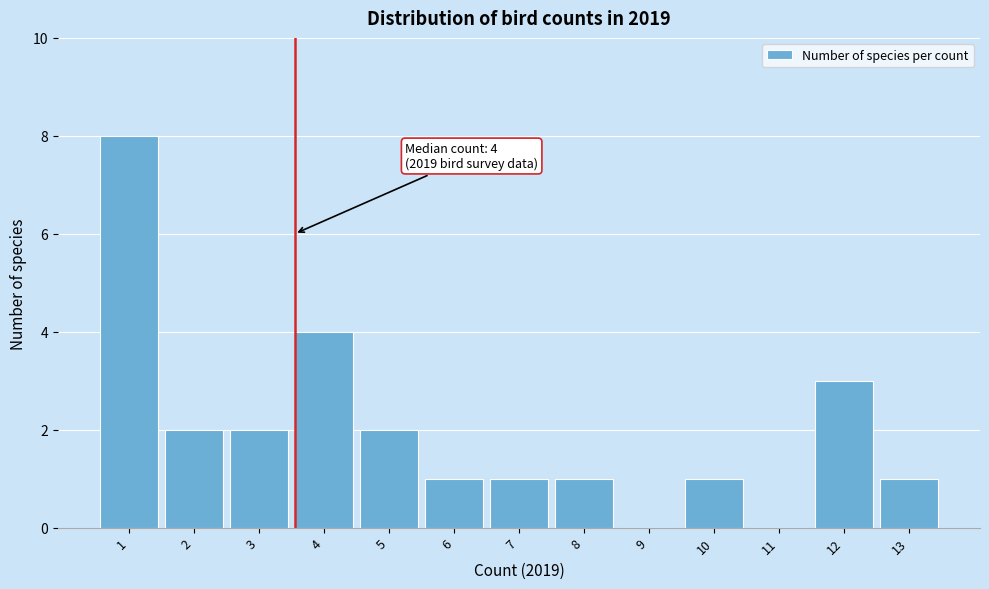

Reading left to right, extract all data points from this chart.

1=8	2=2	3=2	4=4	5=2	6=1	7=1	8=1	9=0	10=1	11=0	12=3	13=1